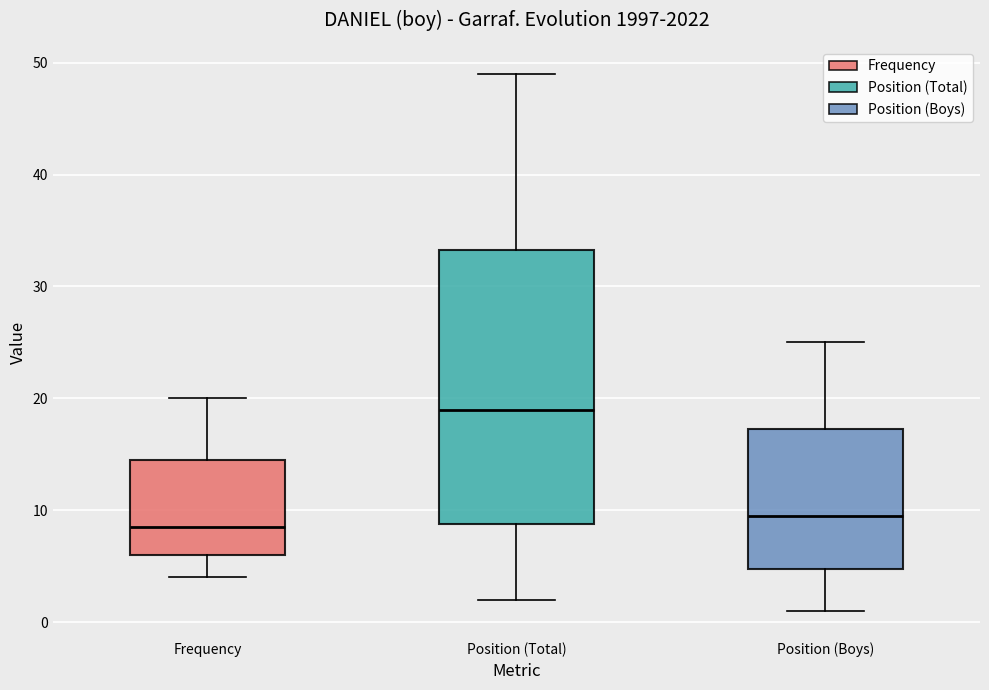

Where is the upper edge of the box for Frequency on the y-axis? The values are not printed on the chart, so give them approximately, as read against the axis.

15